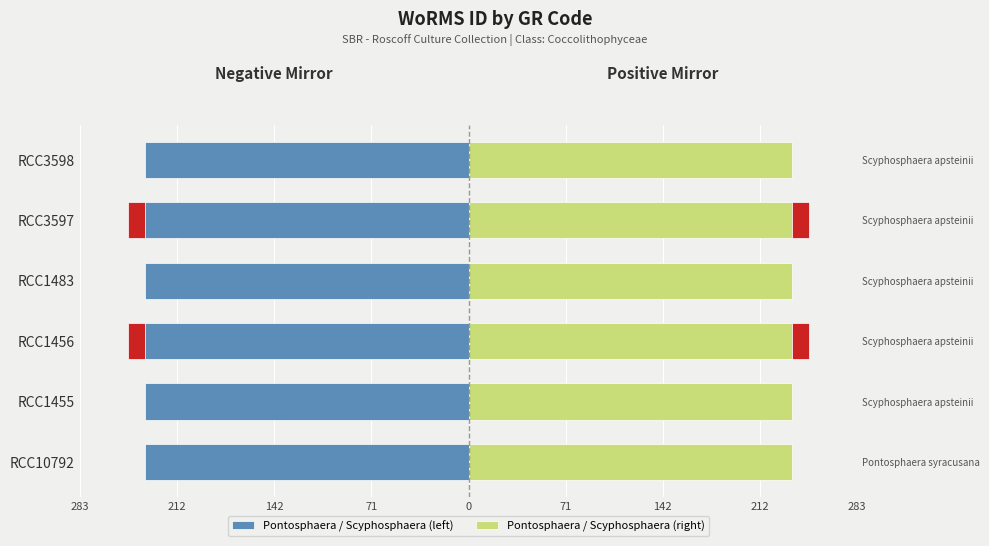

True or false: Pontosphaera / Scyphosphaera (right) has a value of 236.0 at RCC1456.

True